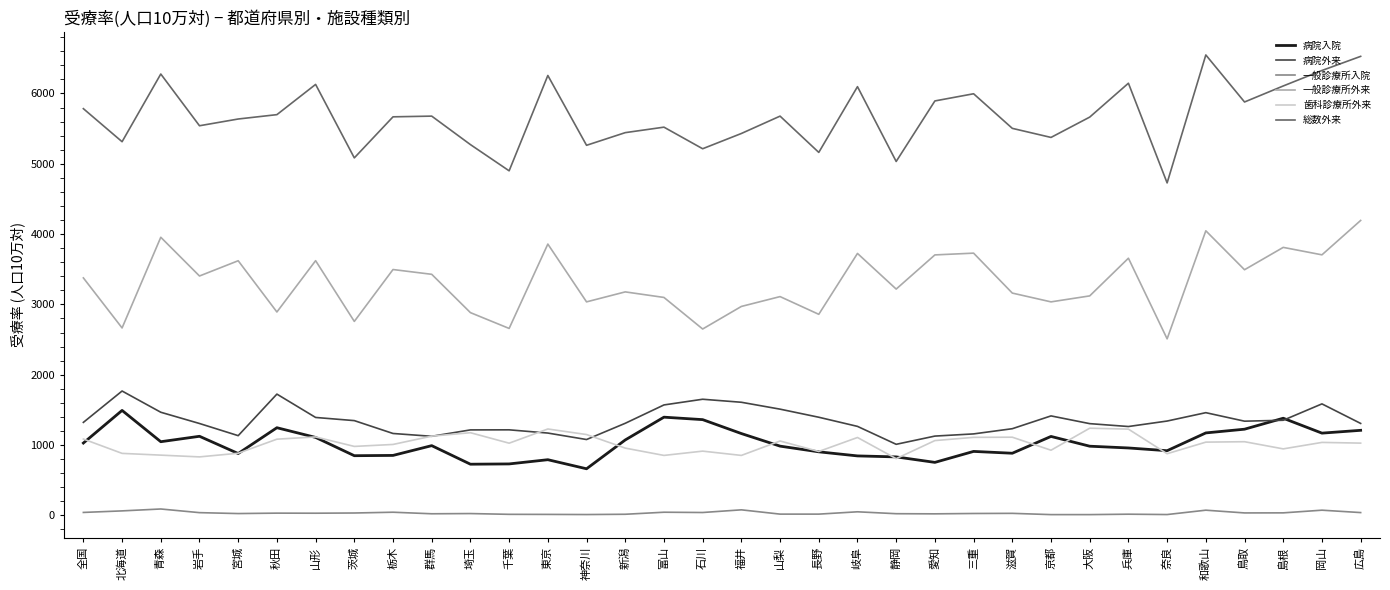

At how many categories does at least one series exceed 2307?

34